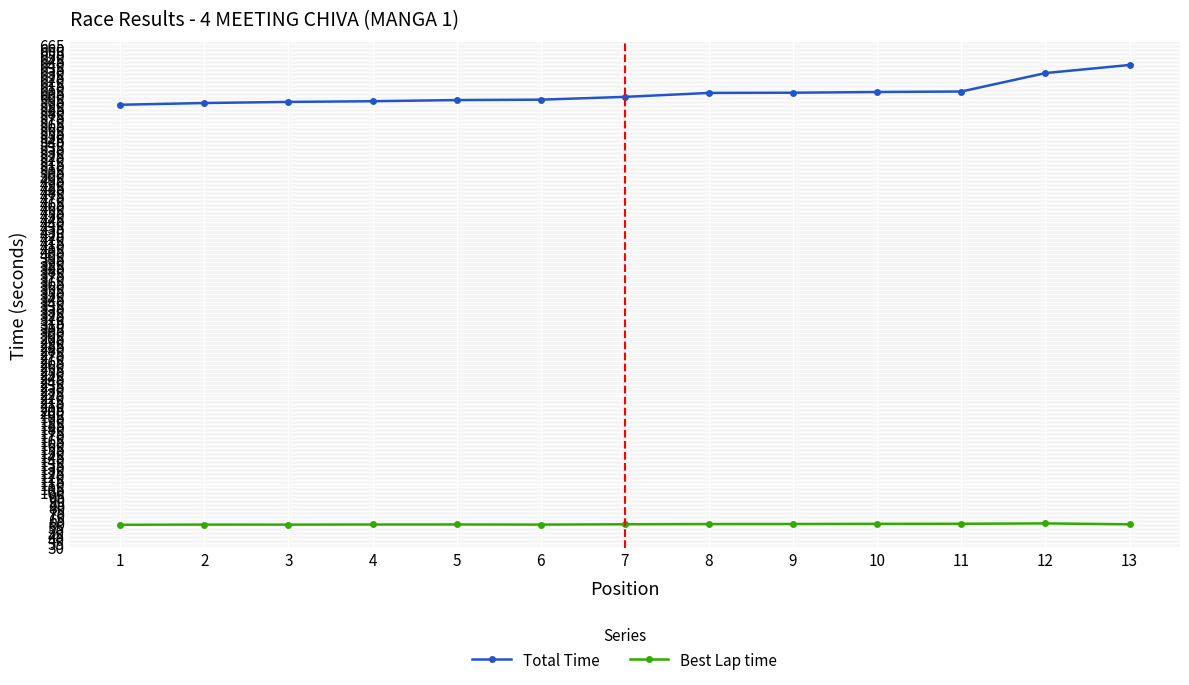

What is the spread (max minus min) of values at 4?

534.9